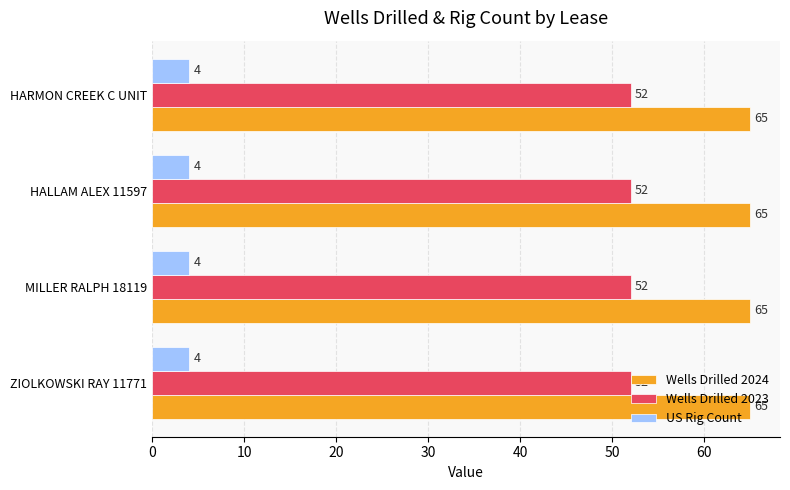

Rank the series at HALLAM ALEX 11597 from highest to lowest value.

Wells Drilled 2024, Wells Drilled 2023, US Rig Count